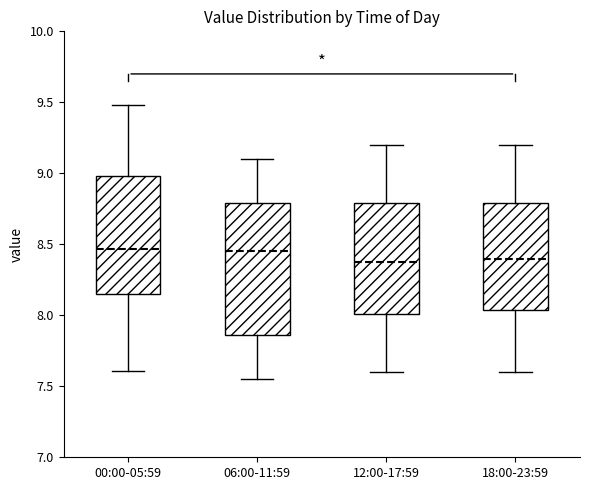

Which box is the tallest, from its lower edge to its upper edge?

06:00-11:59